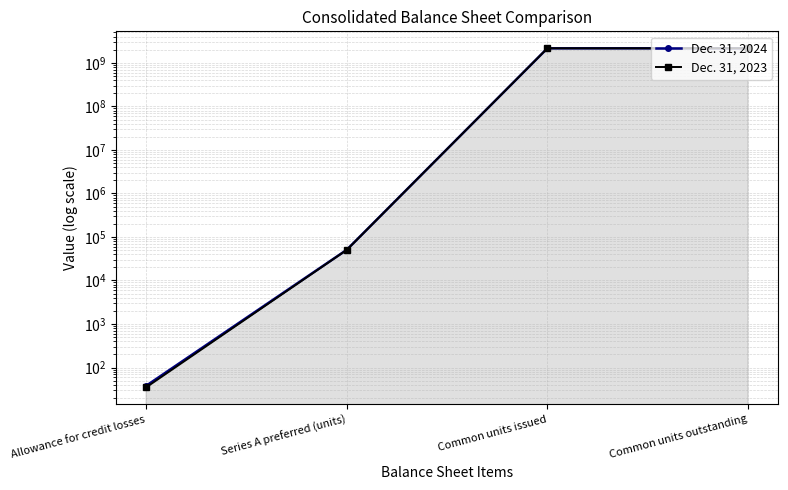

What is the label of the 1st point from the right?

Common units outstanding